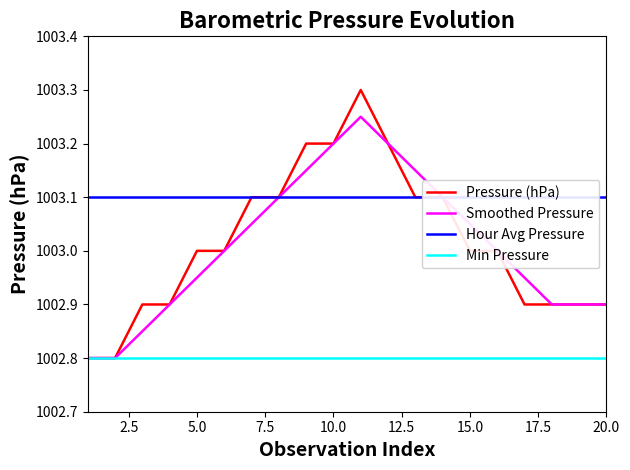

What is the minimum value for Min Pressure?

1002.8